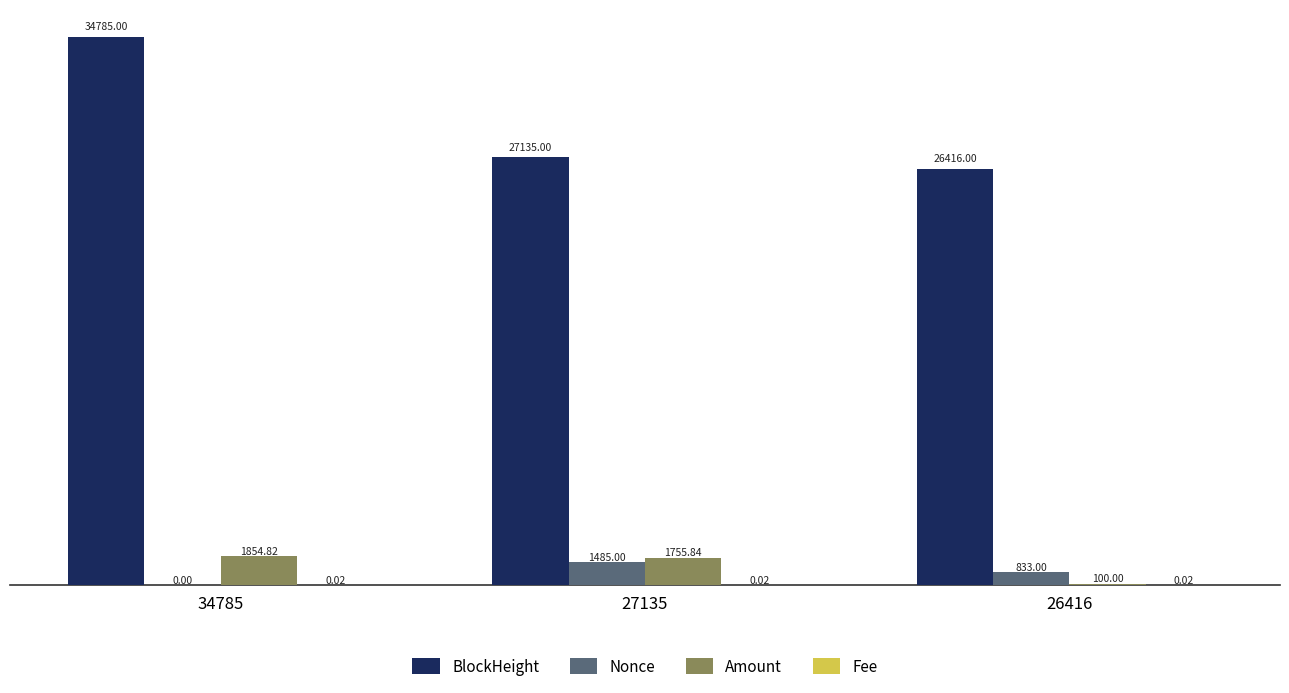

What is the sum of all BlockHeight values?

88336.0